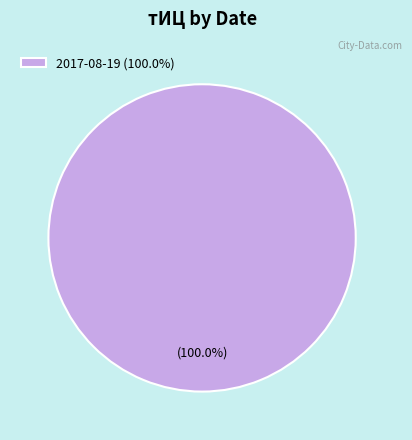

Rank the categories by value from highest to lowest.

2017-08-19 (100.0%)